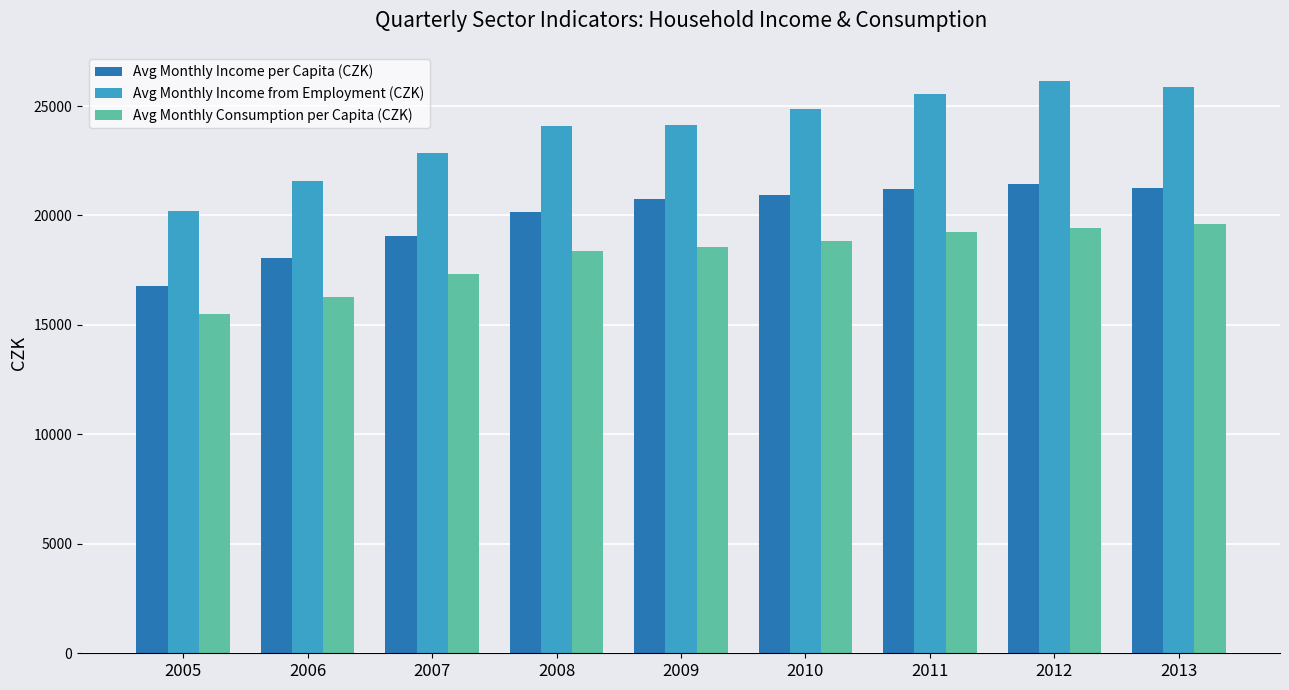

At how many categories does at least one series exceed 22584?

7